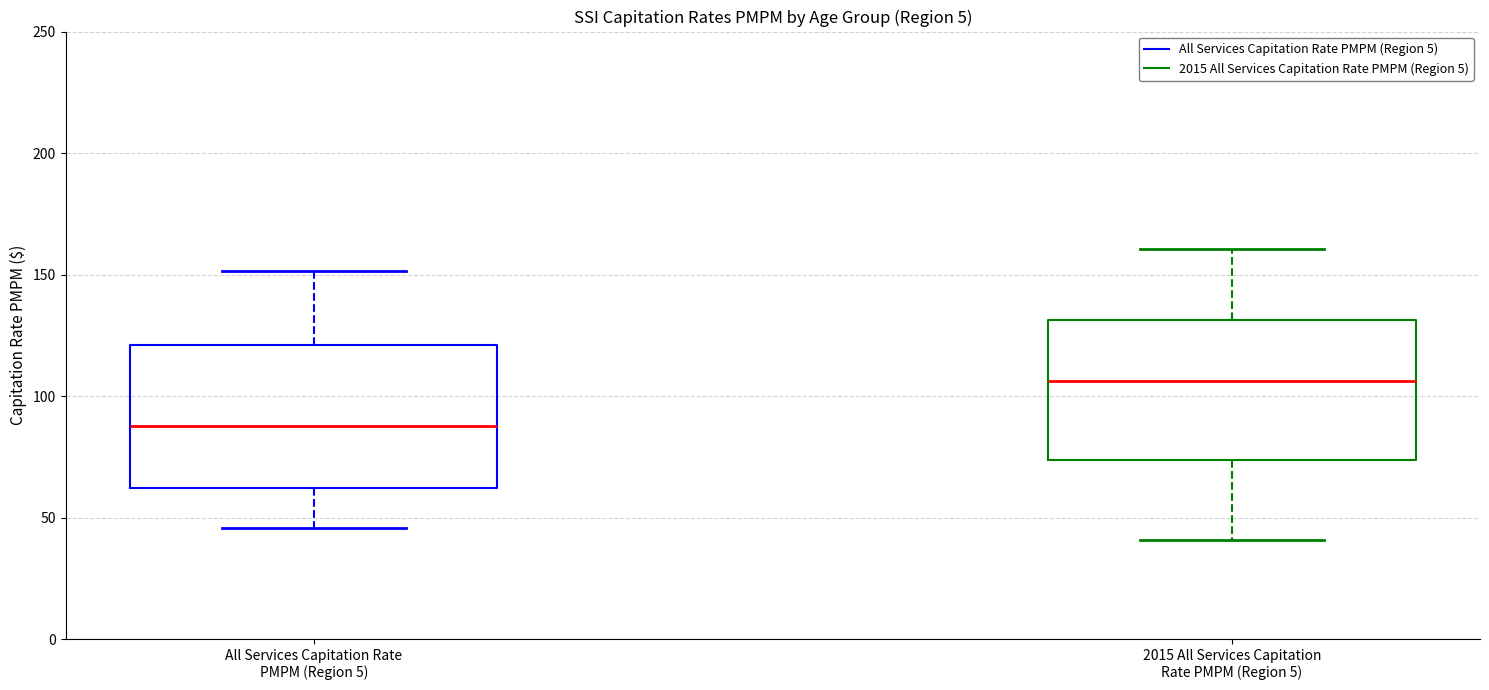

Reading left to right, read every box against the y-axis: the position of its median line, the range the box covers, and the ends of its whiskers. The values are not printed on the chart, so give them approximately, as read against the axis.

All Services Capitation Rate PMPM (Region 5): median 90, box 60 to 120, whiskers 45 to 150
2015 All Services Capitation Rate PMPM (Region 5): median 105, box 75 to 130, whiskers 40 to 160